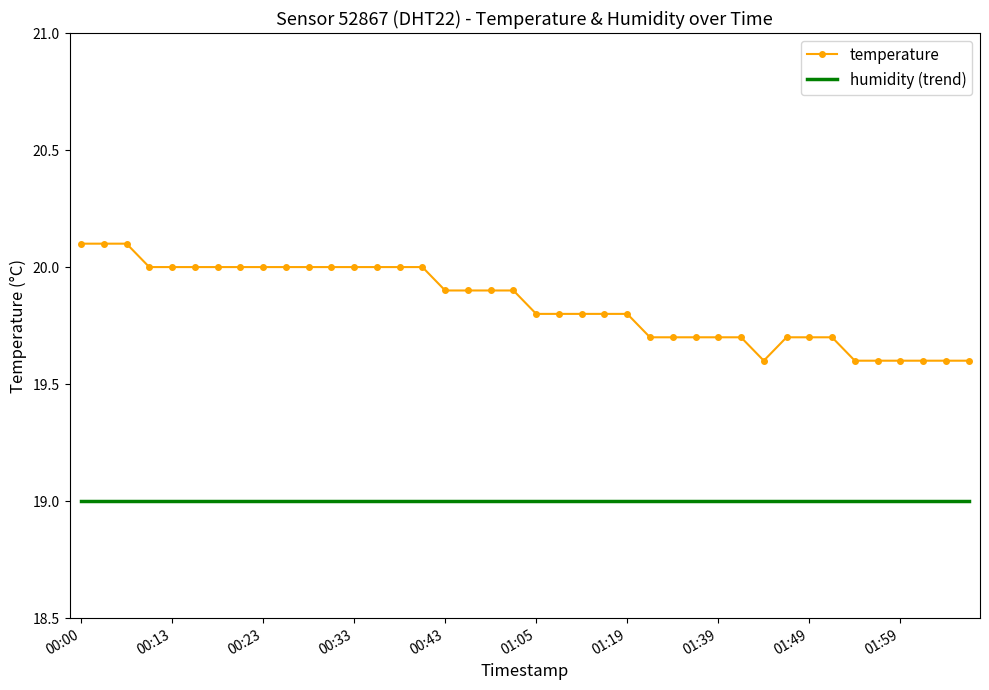

What value does the data have at 01:13?

19.8